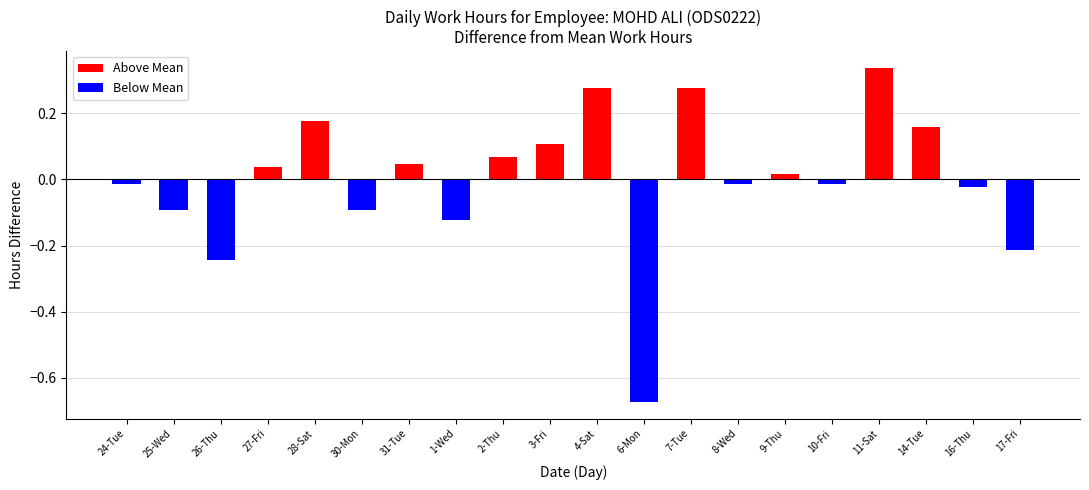

Are the bars horizontal?

No